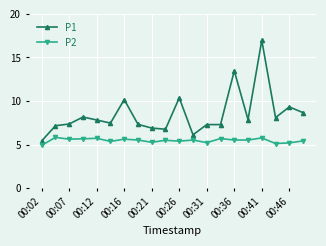

True or false: P2 and P1 intersect in this chart.

False